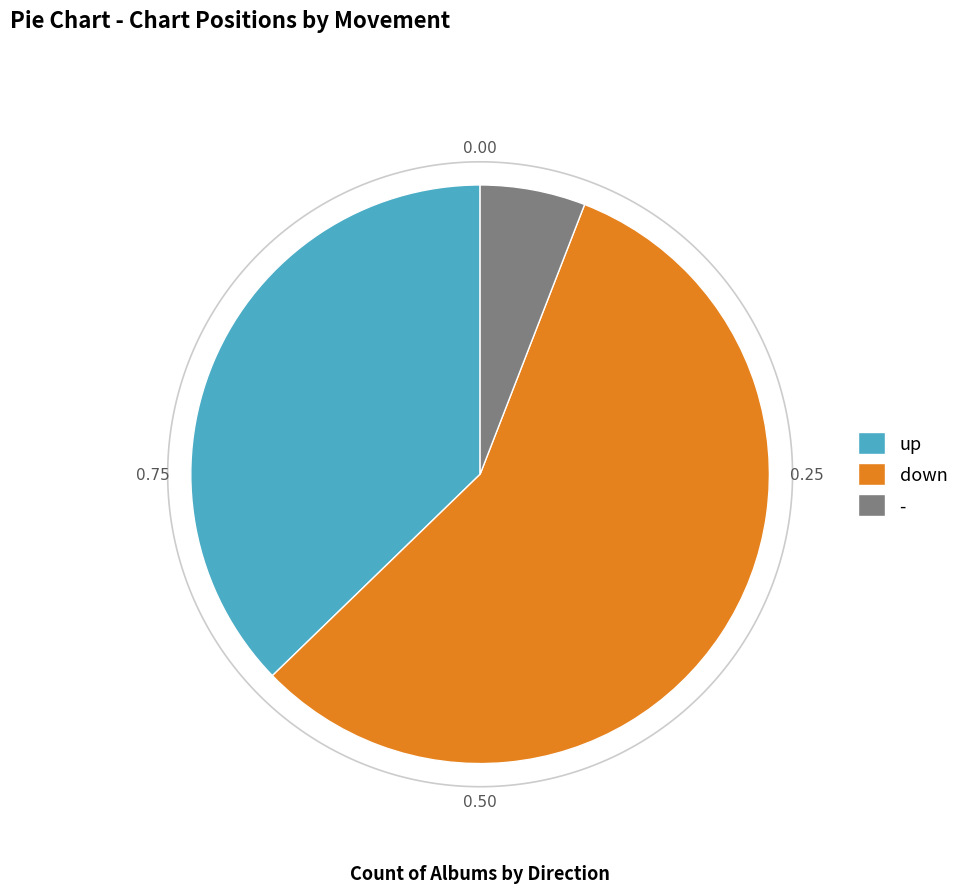

Is there any slice that represents more than half of the pie?

Yes